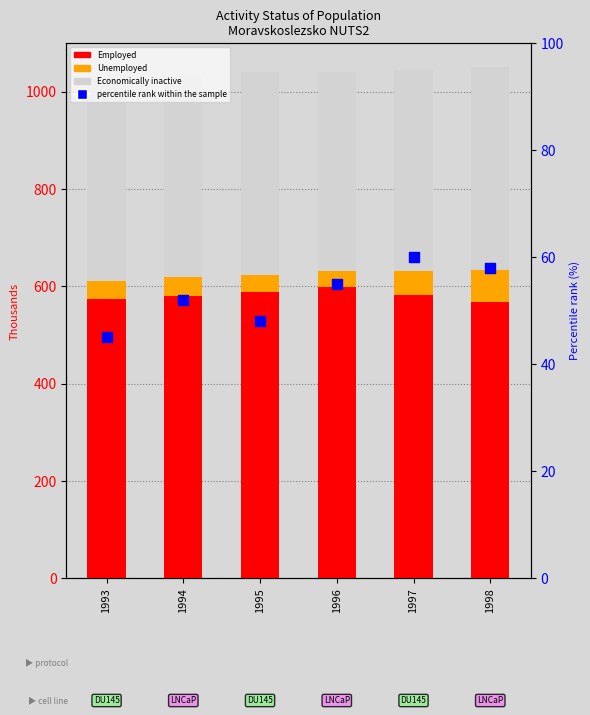

Is the value of Employed at 1996 greater than the value of Economically inactive at 1994?

Yes